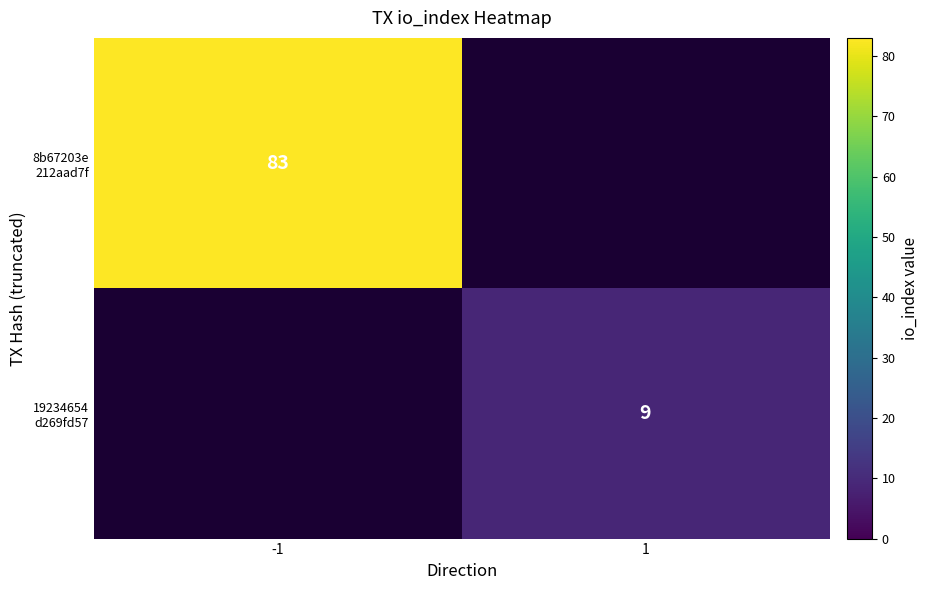

True or false: 19234654 d269fd57 has a value of 9.0 at 1.

True